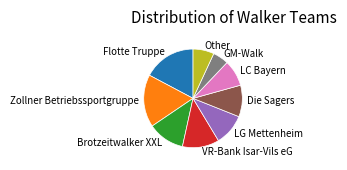

Which category has the smallest portion of the pie?

GM-Walk